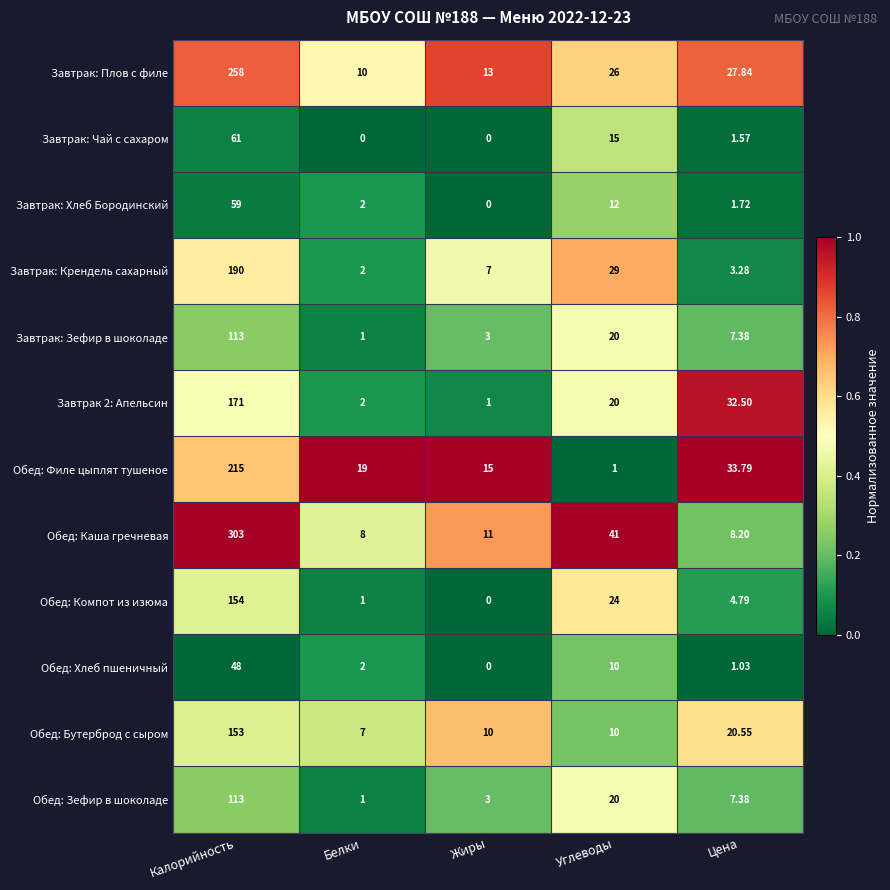

What is the greatest value displayed?

303.0